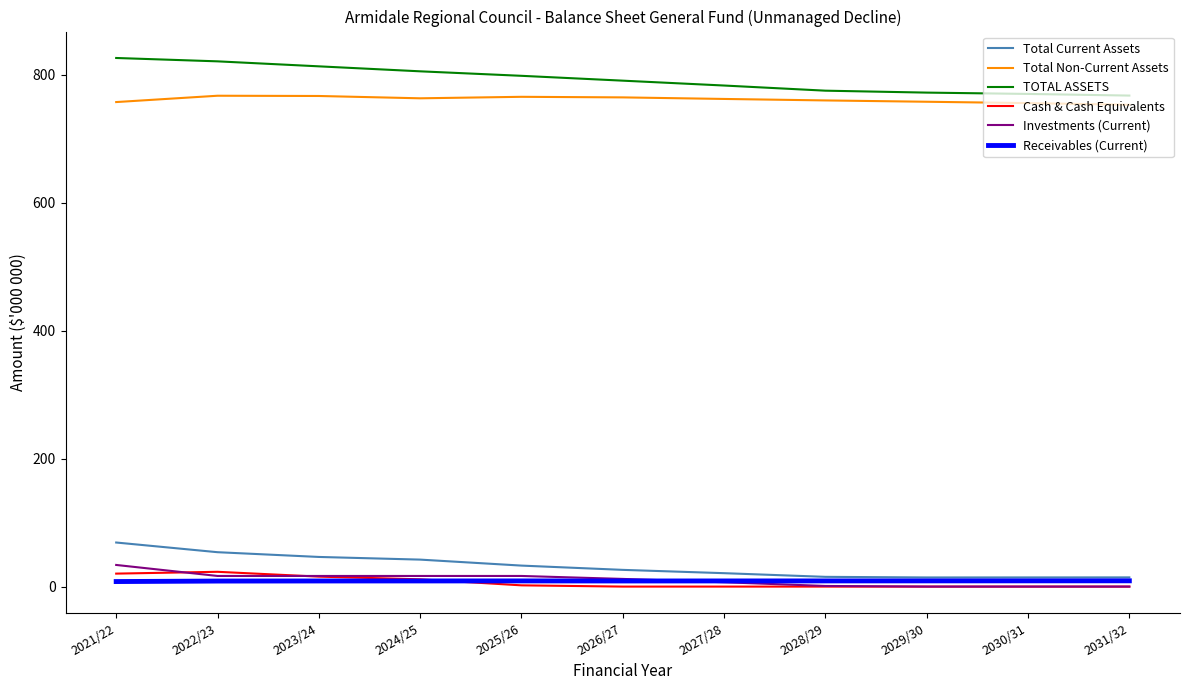

What is the difference between the maximum and minimum values in the TOTAL ASSETS series?

58.7